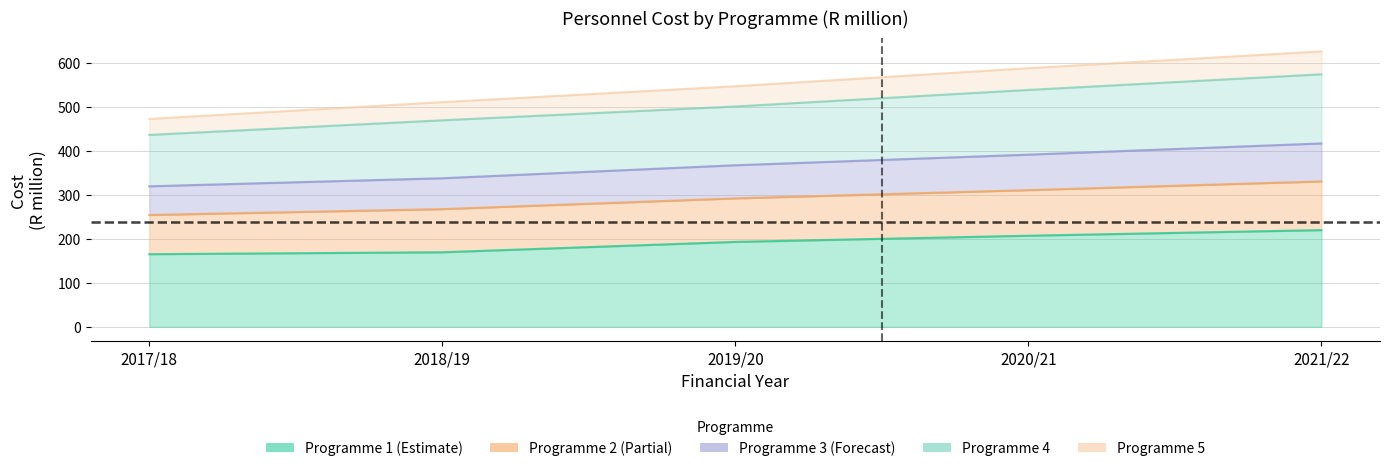

What is the sum of the Programme 1 values at 2019/20 and 2018/19?

362.4